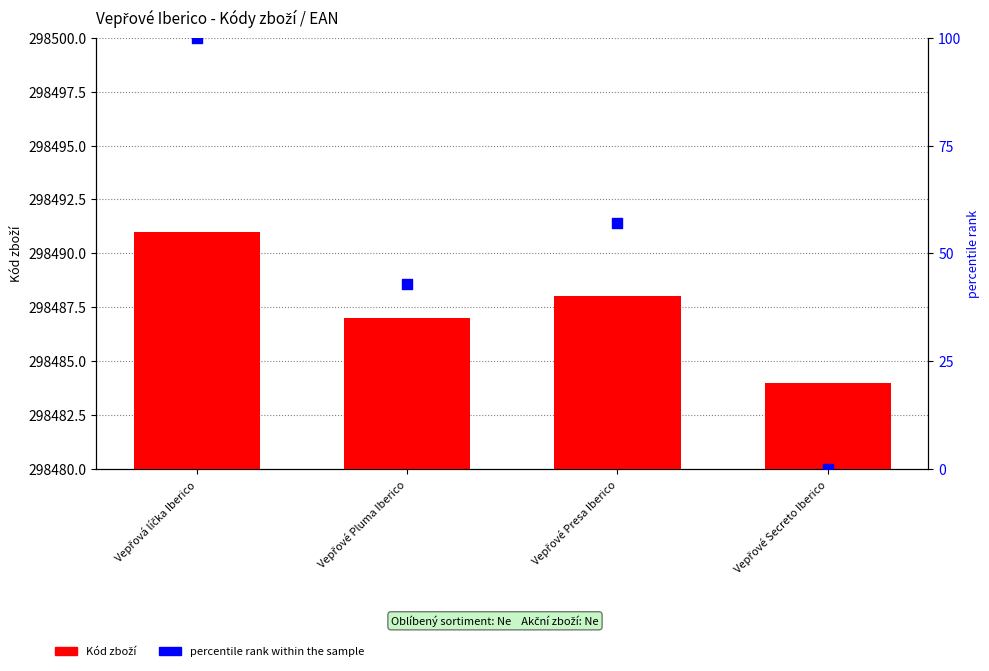

Which series contains the highest Y value?

Kód zboží